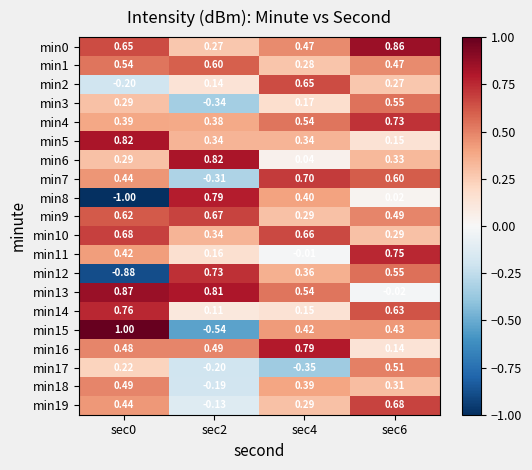

At how many categories does at least one series exceed 0?

4